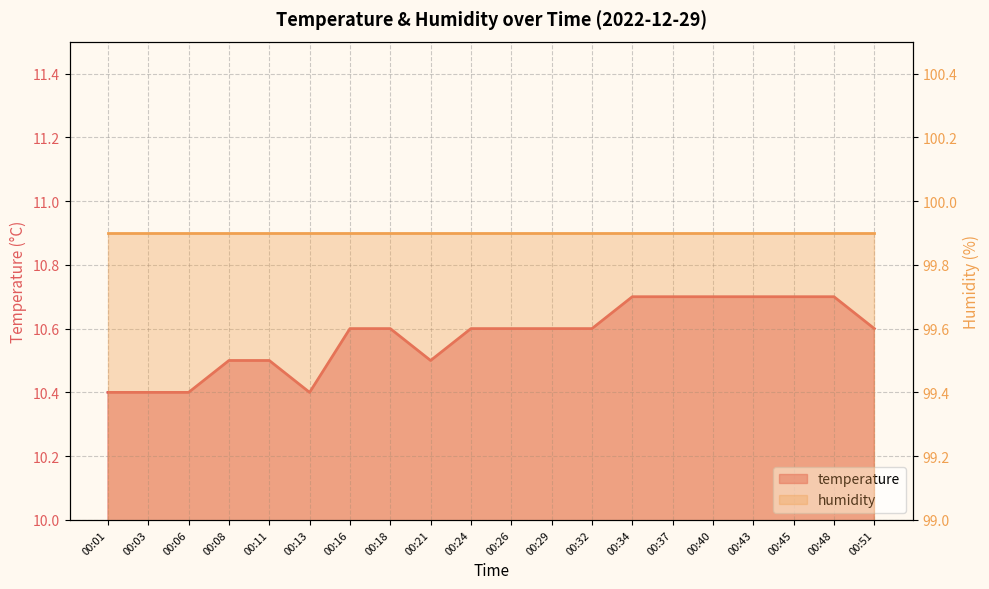

What is the change in value from 00:03 to 00:29?

+0.2